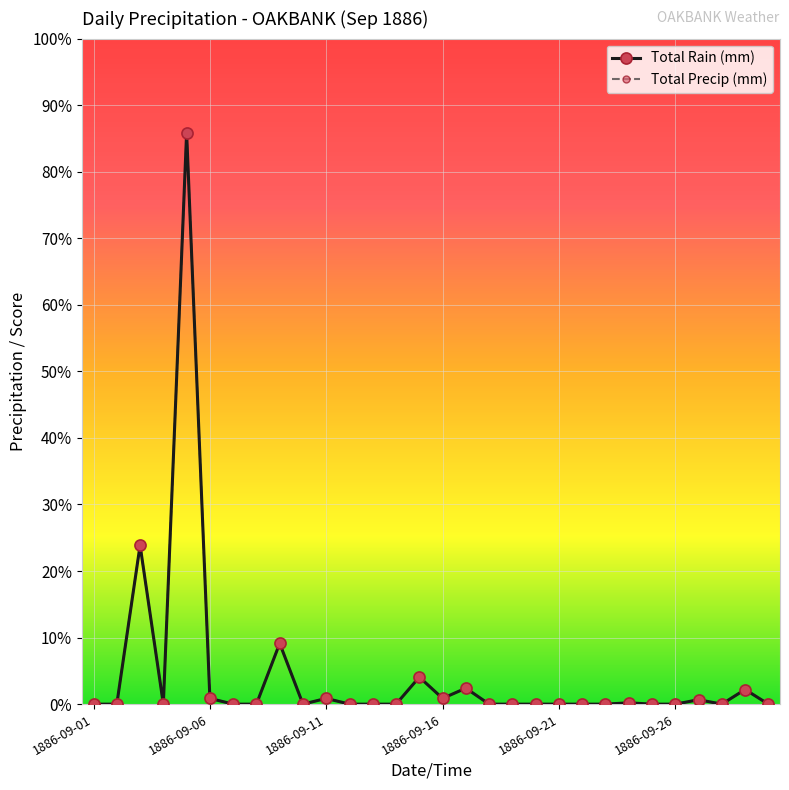

True or false: Total Rain (mm) and Total Precip (mm) cross at least once.

False